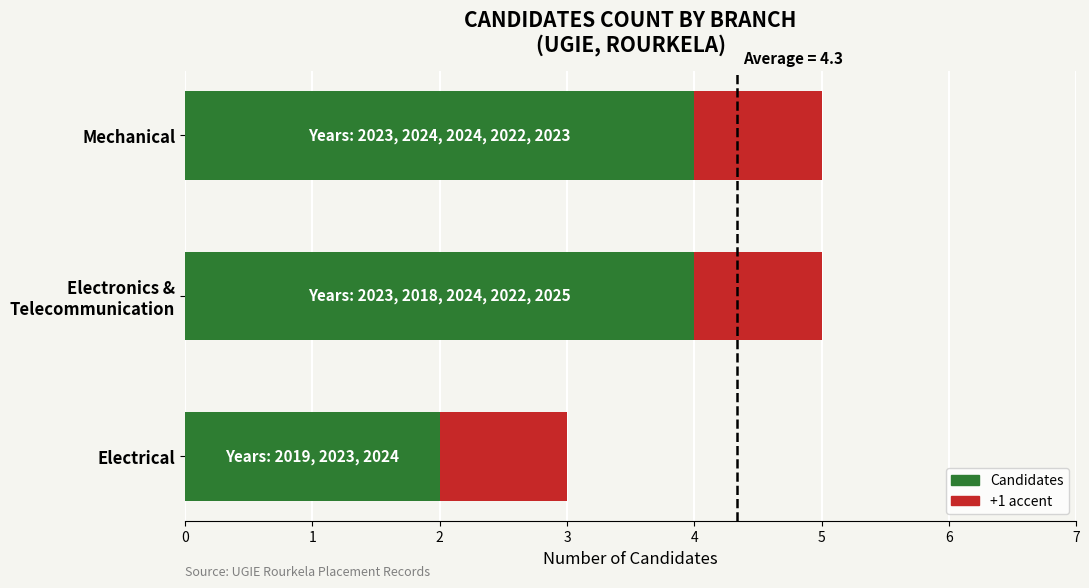

What is the total value across all series at Mechanical?

5